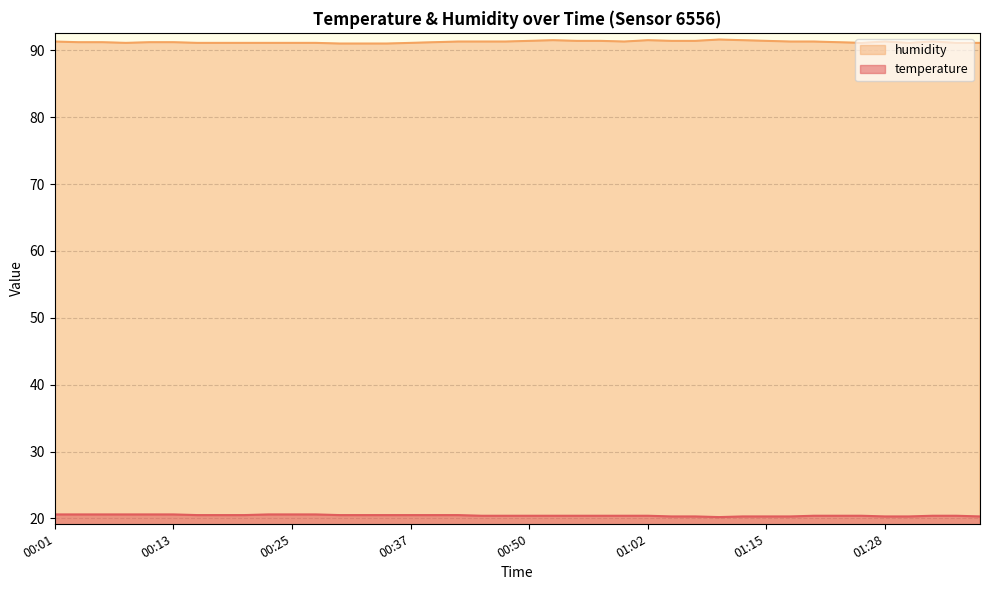

Rank the series at 00:15 from highest to lowest value.

humidity, temperature